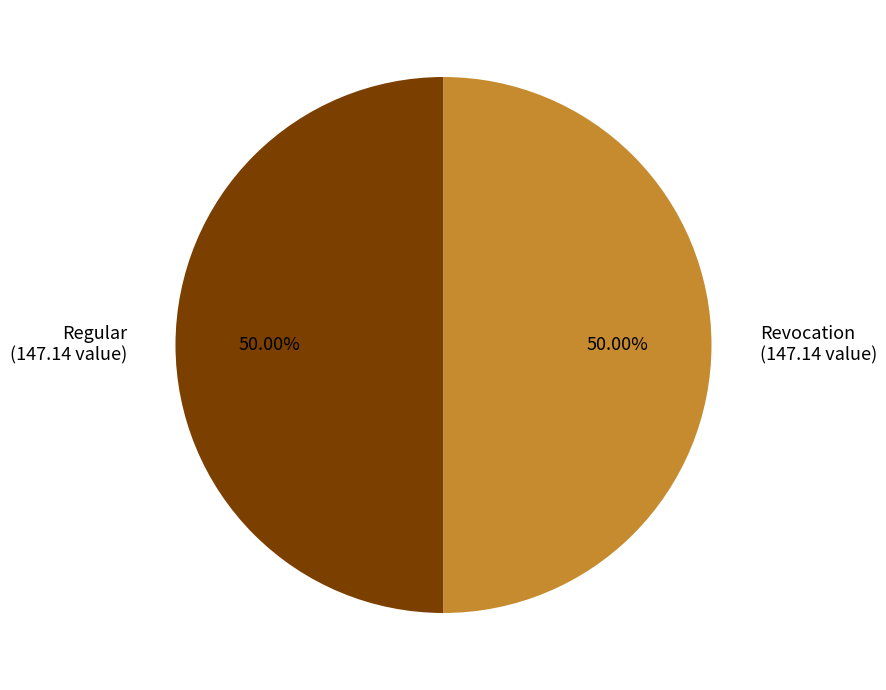

The Regular slice represents 99% of the pie. True or false?

False